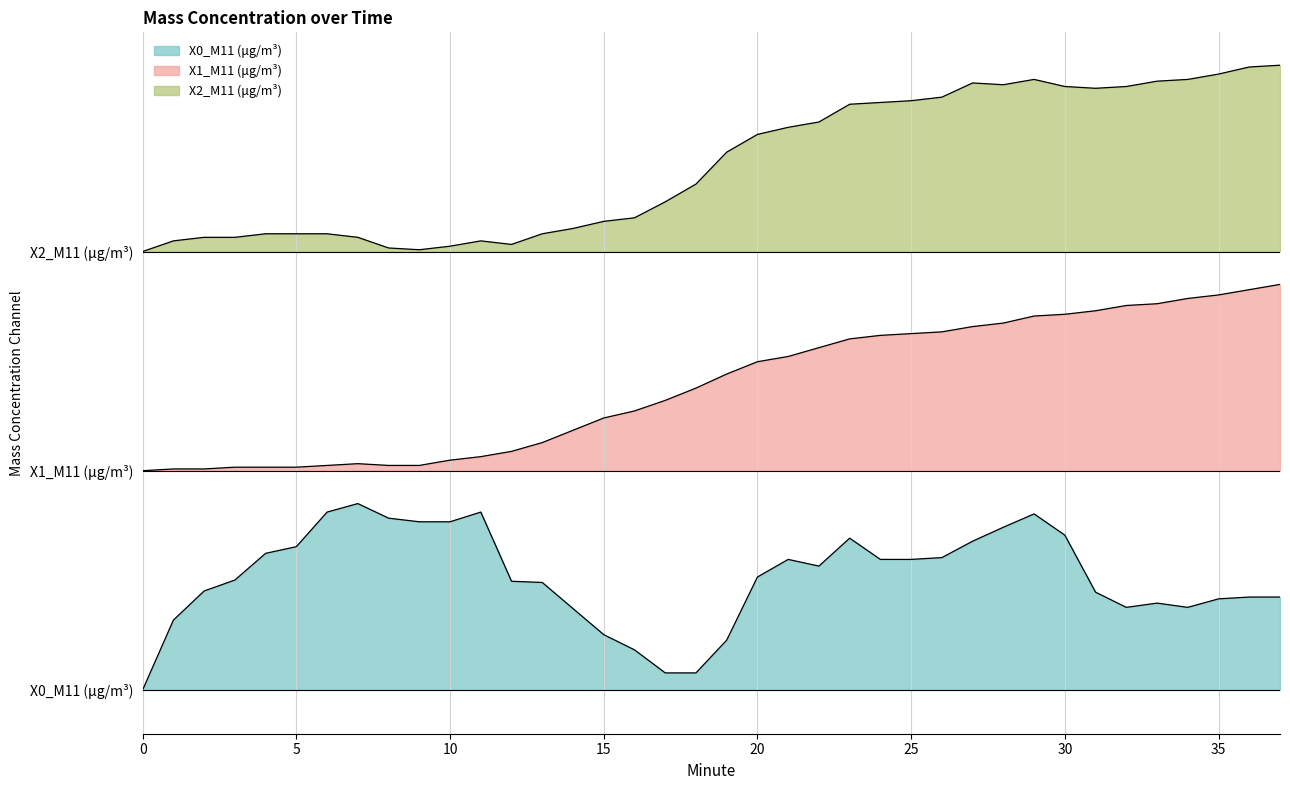

What is the sum of the X1_M11 (μg/m³) values at 24 and 21?

37.7